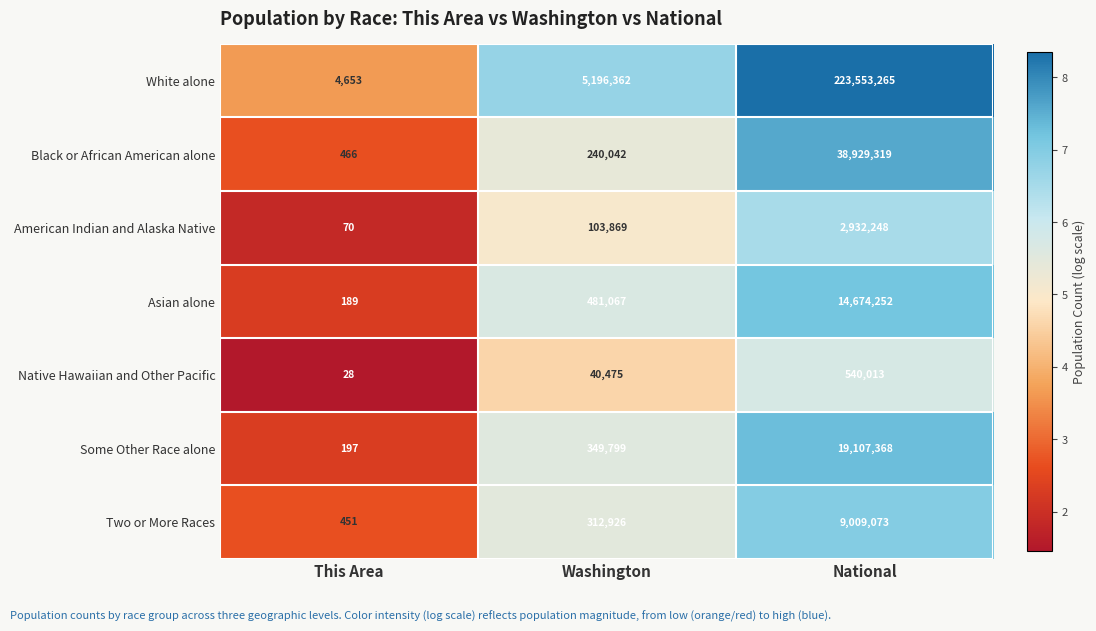

Is it true that Native Hawaiian and Other Pacific equals 540013 at National?

True